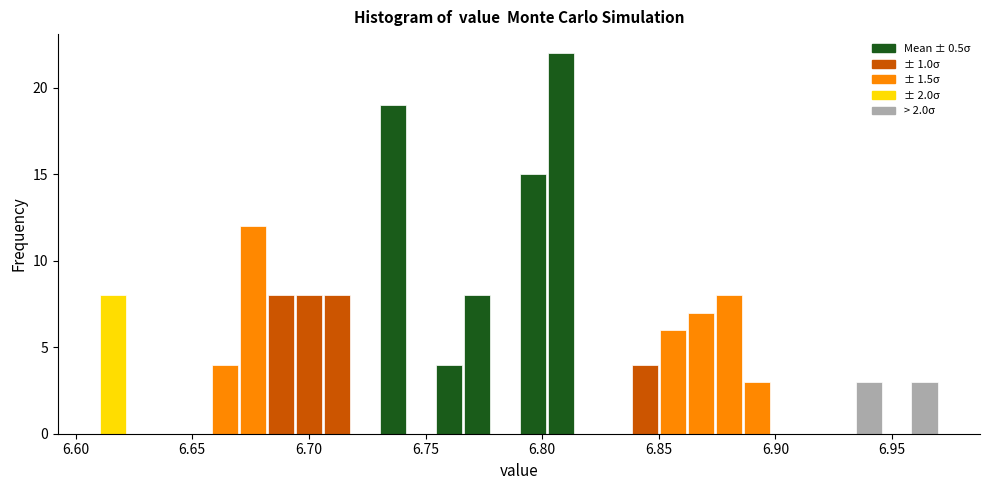

Around what value on the x-axis is the tallest bar? Give the approximate position of its centre, as read against the axis.

6.810